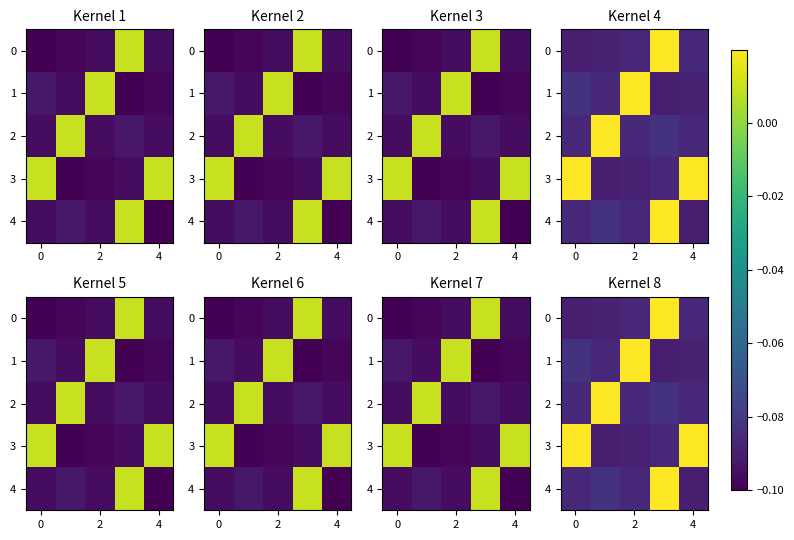

How many data points in 2 are less than 0?

4